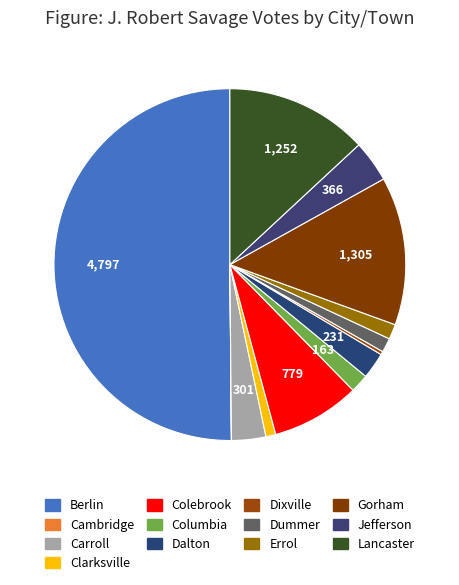

To the nearest percent, what portion does Dummer represent?

1%